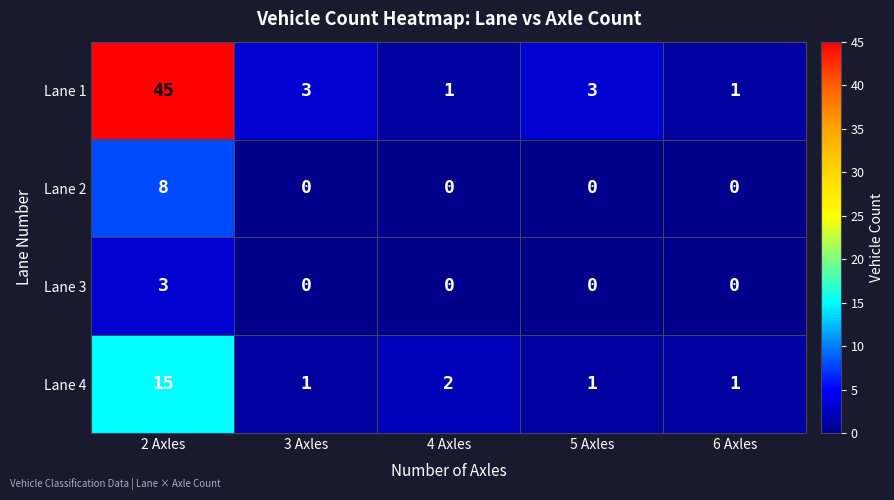

The Lane 2 series shows 4 at 3 Axles. True or false?

False